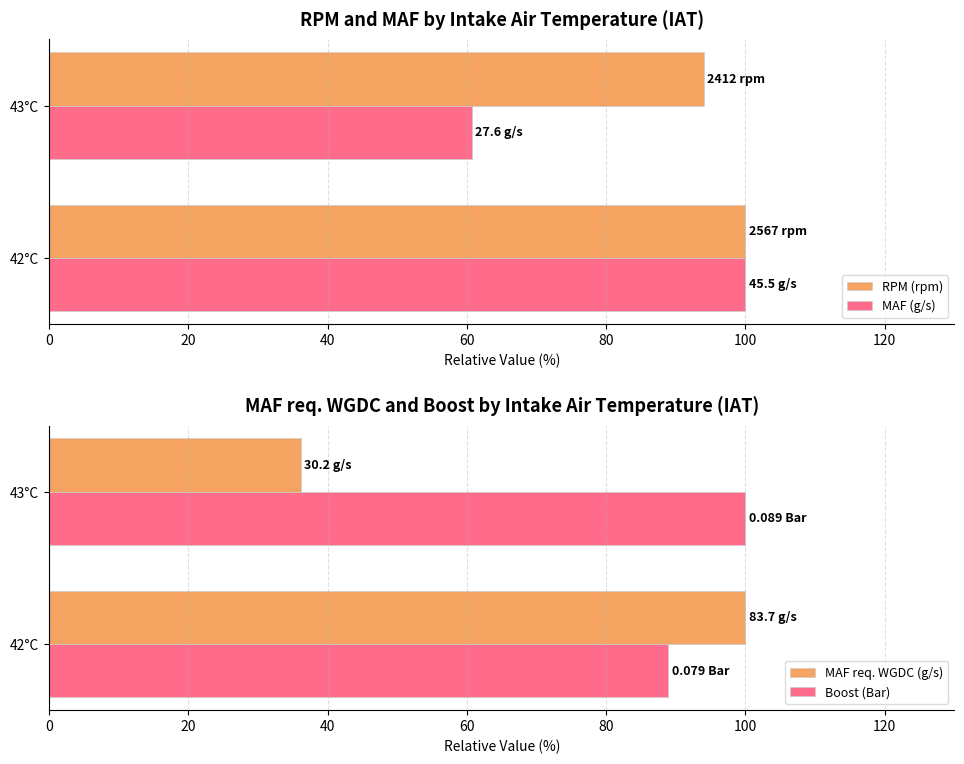

What is the maximum value shown in the chart?

100.0